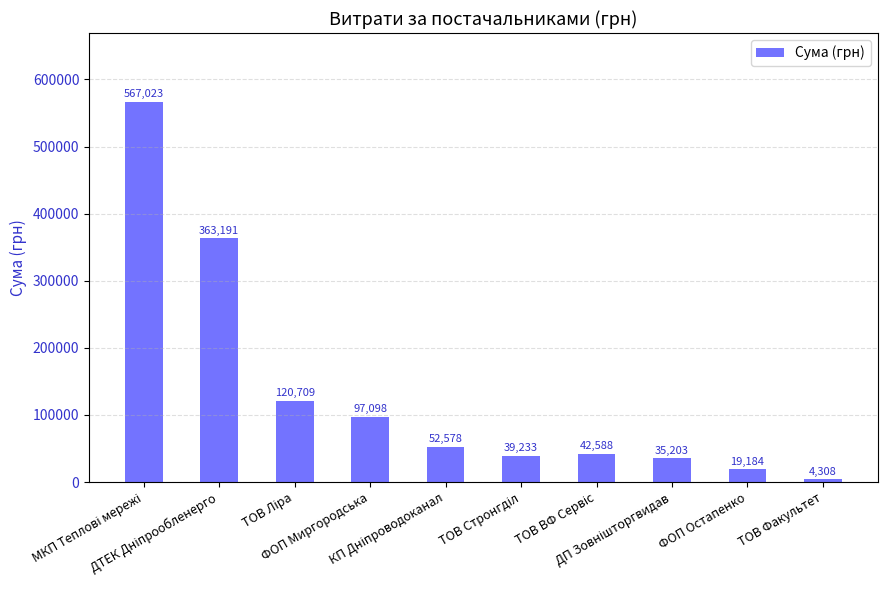

What is the average value?

134111.5